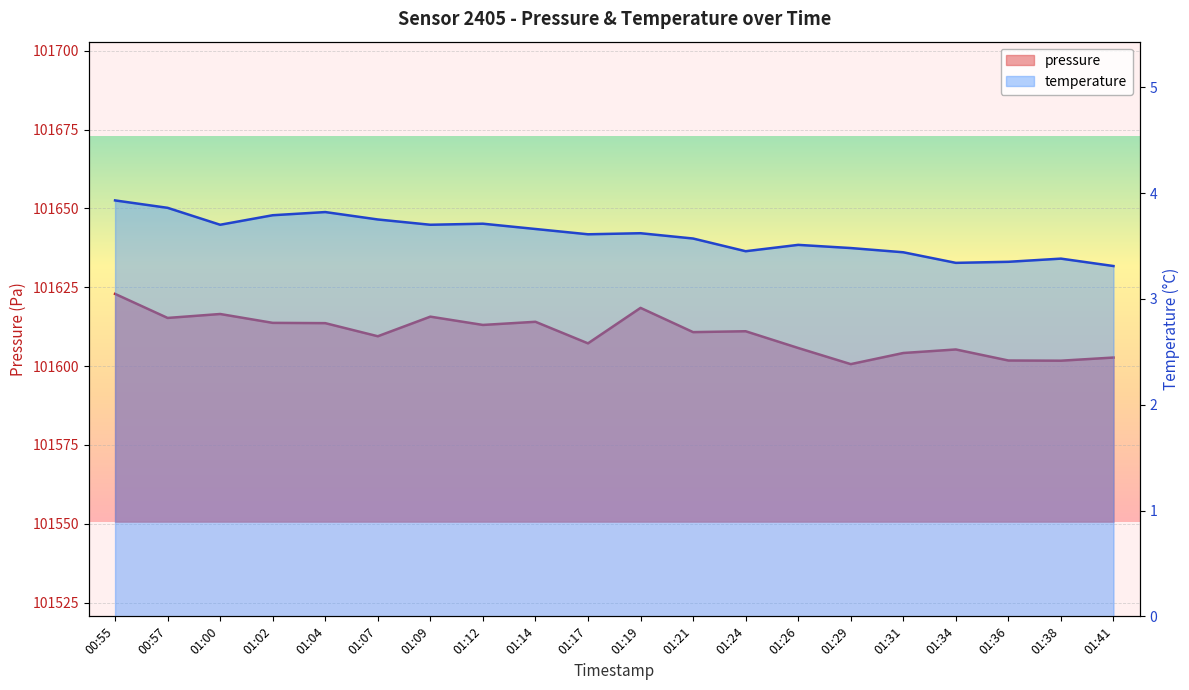

At 01:00, list the series in order from smallest to largest.

temperature, pressure